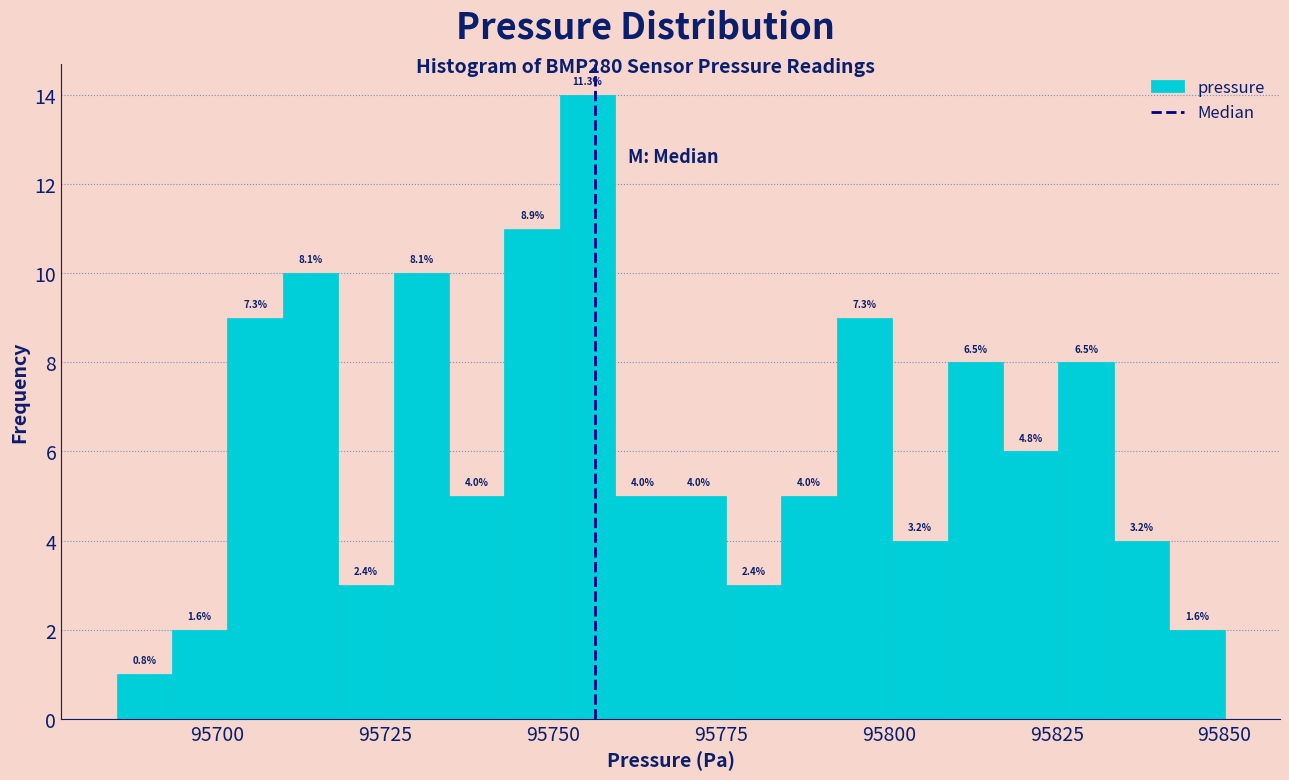

Read against the x-axis, roughly where is the centre of the tallest bar?

95755